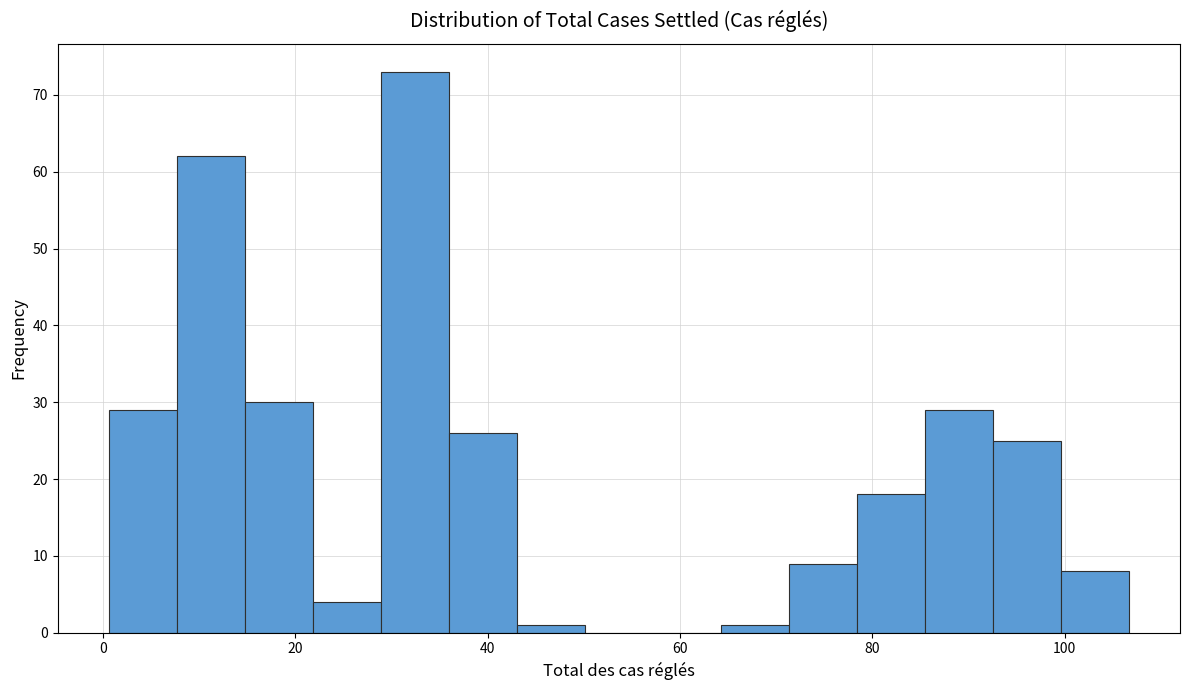

Around what value on the x-axis is the tallest bar? Give the approximate position of its centre, as read against the axis.

32